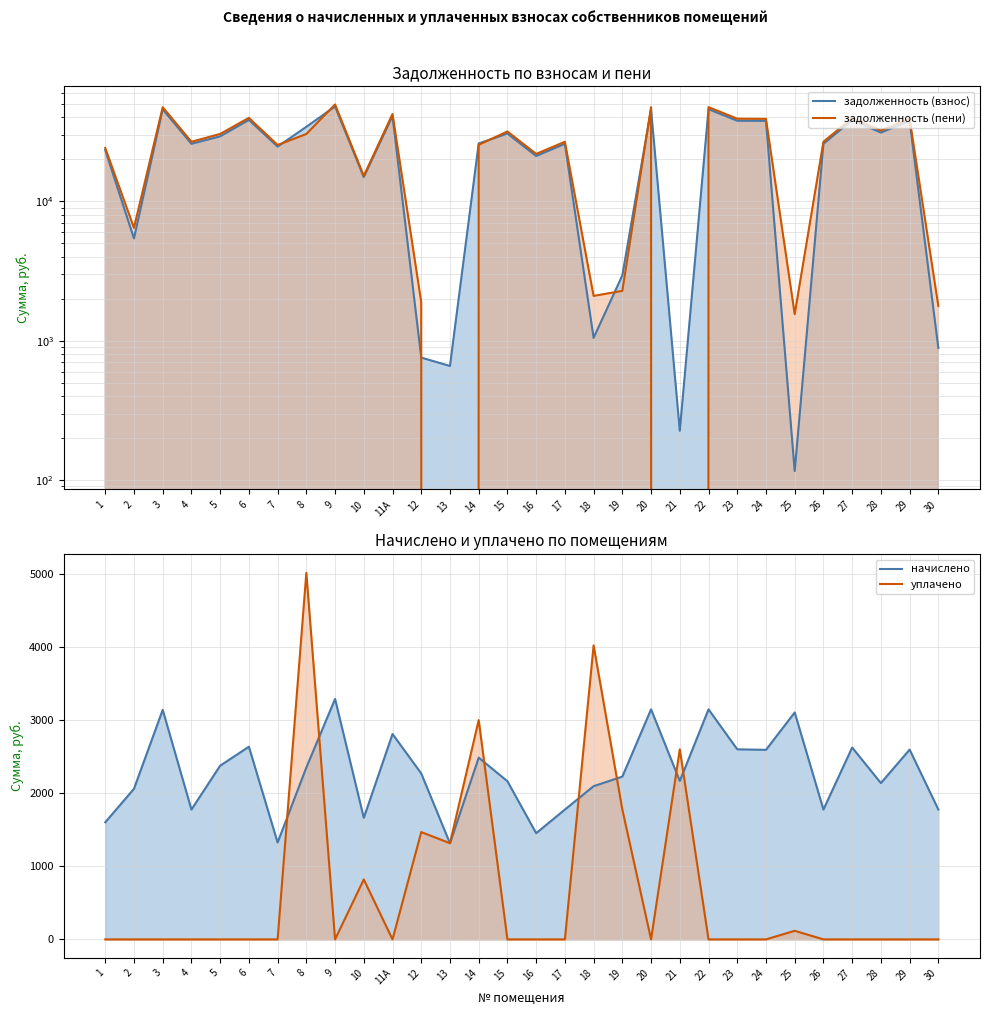

Reading left to right, transcribe all the data shown in this chart.

задолженность (взнос): 1=23320.3	2=5418.6	3=45709.9	4=25854.0	5=29240.8	6=38367.4	7=24693.6	8=34230.8	9=47881.5	10=14929.3	11А=40901.0	12=756.6	13=658.7	14=25995.6	15=30618.3	16=21148.7	17=25854.0	18=1047.8	19=2941.1	20=45813.2	21=225.8	22=45813.2	23=37850.3	24=37746.8	25=116.1	26=25854.0	27=38212.3	28=31128.3	29=37798.5	30=887.6
задолженность (пени): 1=24121.3	2=6448.7	3=47279.9	4=26742.0	5=30428.9	6=39685.2	7=25356.0	8=30391.5	9=49526.1	10=15206.3	11А=42305.8	12=1891.5	13=0.0	14=25438.8	15=31699.9	16=21875.1	17=26742.0	18=2095.7	19=2278.6	20=47386.7	21=0.0	22=47386.7	23=39150.4	24=39043.3	25=1551.0	26=26742.0	27=39524.8	28=32197.4	29=39096.8	30=1775.6
начислено: 1=1601.9	2=2060.2	3=3140.0	4=1776.0	5=2376.3	6=2635.6	7=1324.9	8=2351.4	9=3289.1	10=1662.4	11А=2809.6	12=2269.7	13=1314.2	14=2486.4	15=2163.2	16=1452.8	17=1776.0	18=2095.7	19=2227.1	20=3147.1	21=2166.7	22=3147.1	23=2600.0	24=2593.0	25=3104.5	26=1776.0	27=2624.9	28=2138.3	29=2596.5	30=1776.0
уплачено: 1=0.0	2=0.0	3=0.0	4=0.0	5=0.0	6=0.0	7=0.0	8=5015.0	9=0.0	10=820.1	11А=0.0	12=1468.0	13=1315.8	14=3000.0	15=0.0	16=0.0	17=0.0	18=4021.4	19=1776.0	20=0.0	21=2600.0	22=0.0	23=0.0	24=0.0	25=117.3	26=0.0	27=0.0	28=0.0	29=0.0	30=0.0